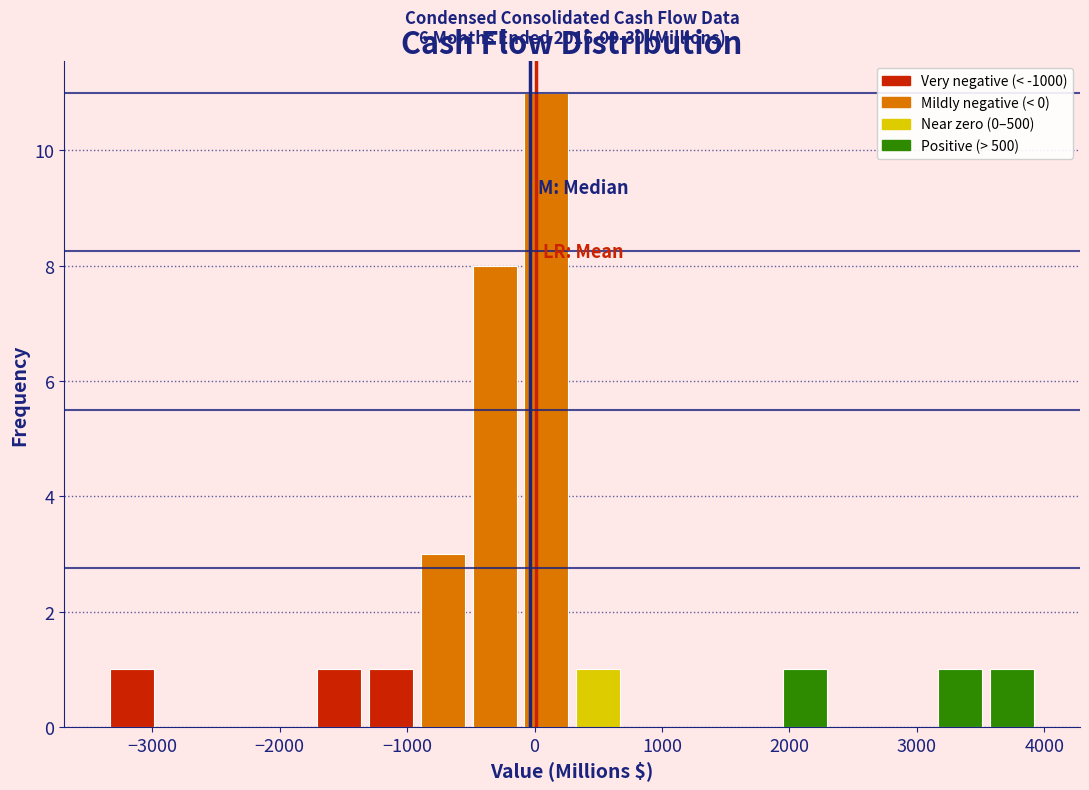

Over which range of the x-axis is the bar tallest?

-100 to 300